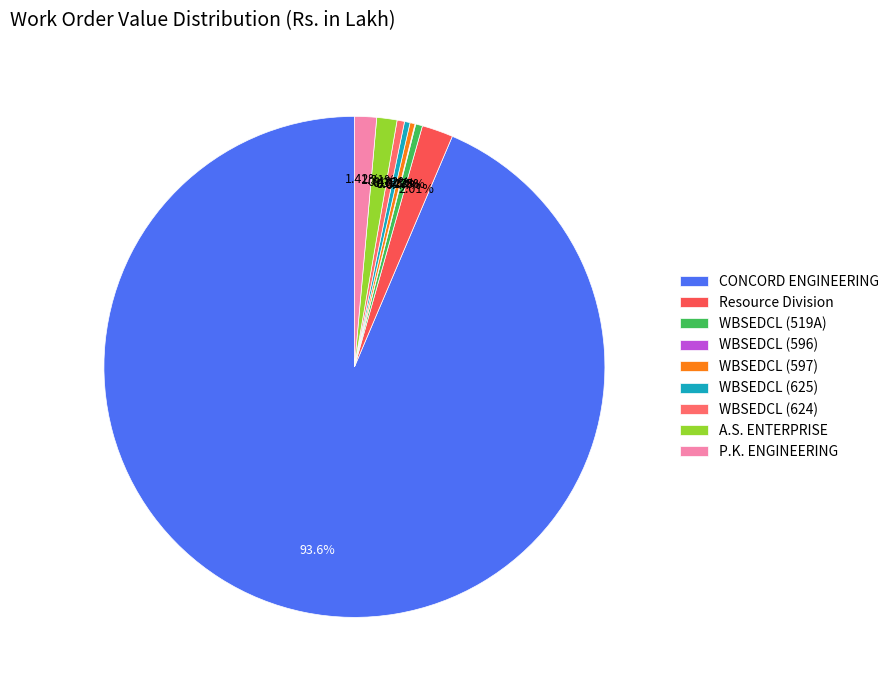

What is the largest slice in the pie chart?

CONCORD ENGINEERING